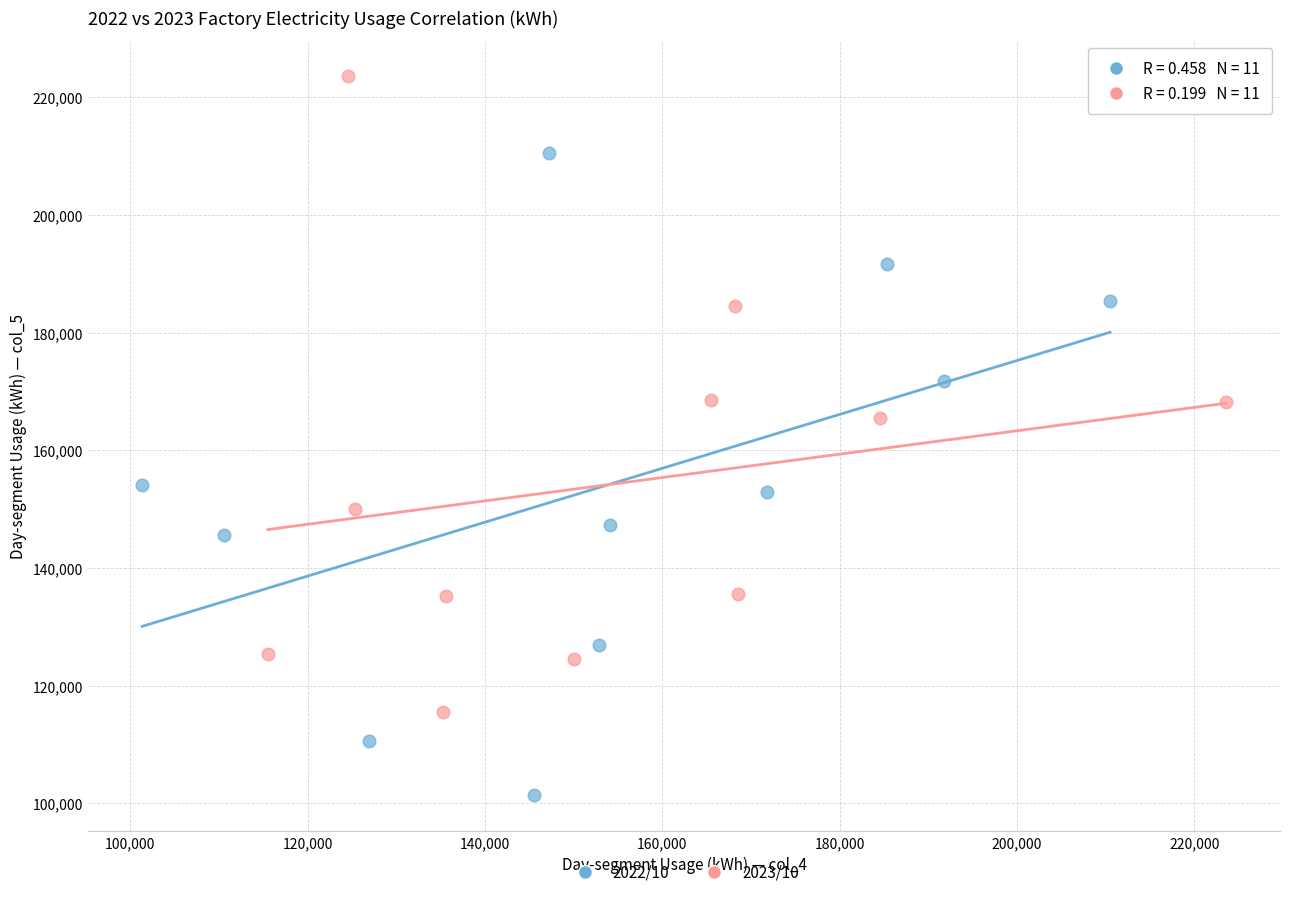

Which series contains the highest Y value?

2023/10